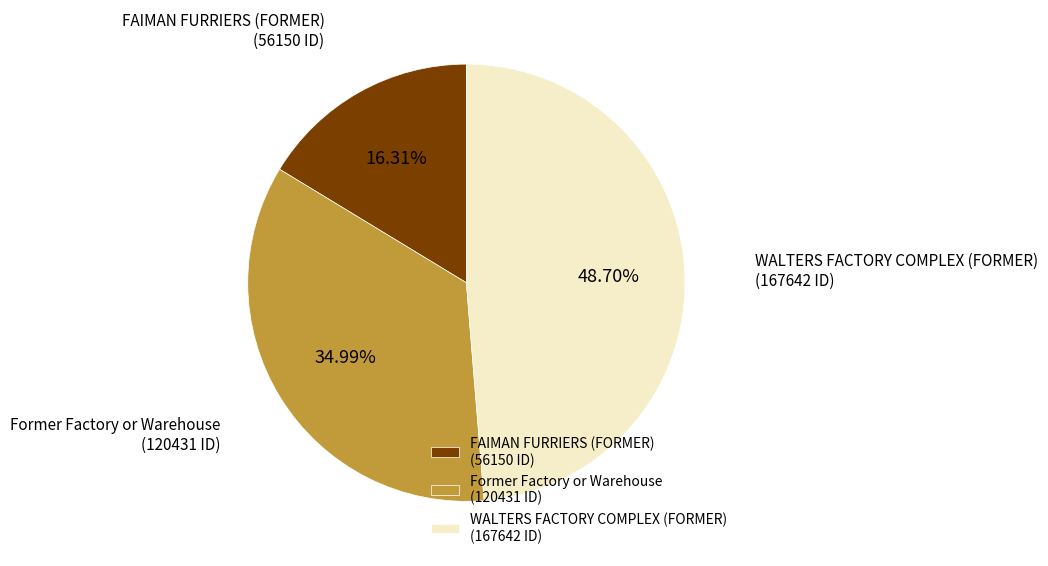

To the nearest percent, what is the combined percentage of FAIMAN FURRIERS (FORMER) and Former Factory or Warehouse?

51%